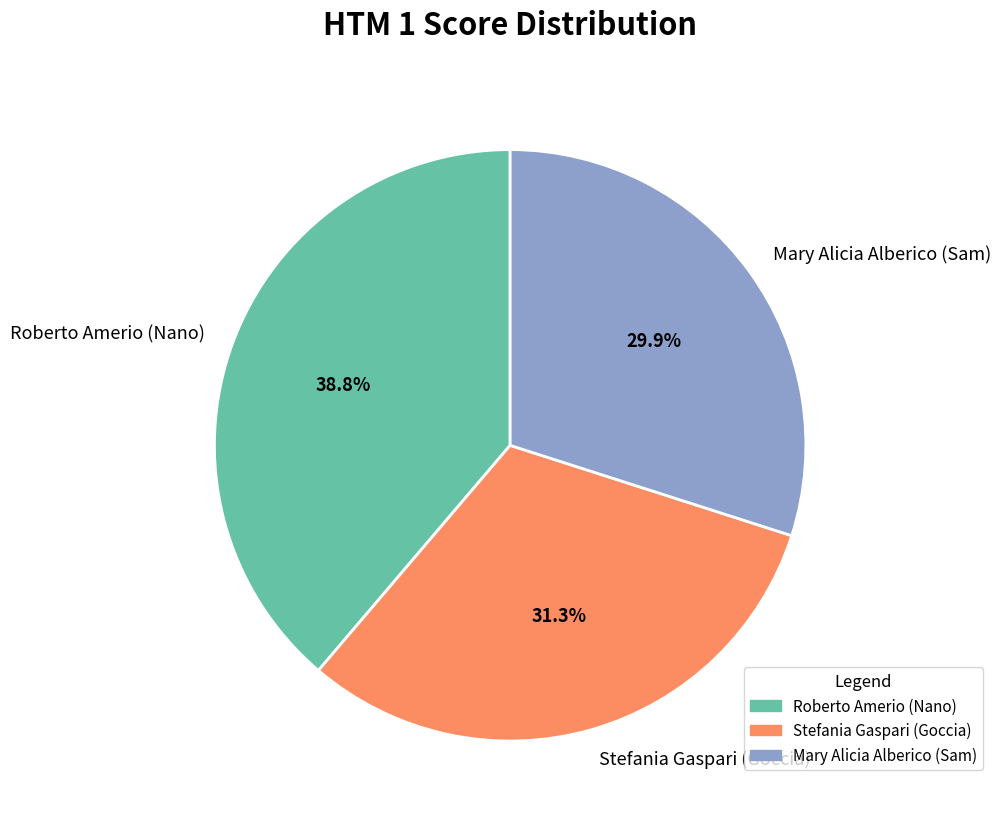

To the nearest percent, what is the difference between the Roberto Amerio (Nano) and Mary Alicia Alberico (Sam) slice percentages?

9%